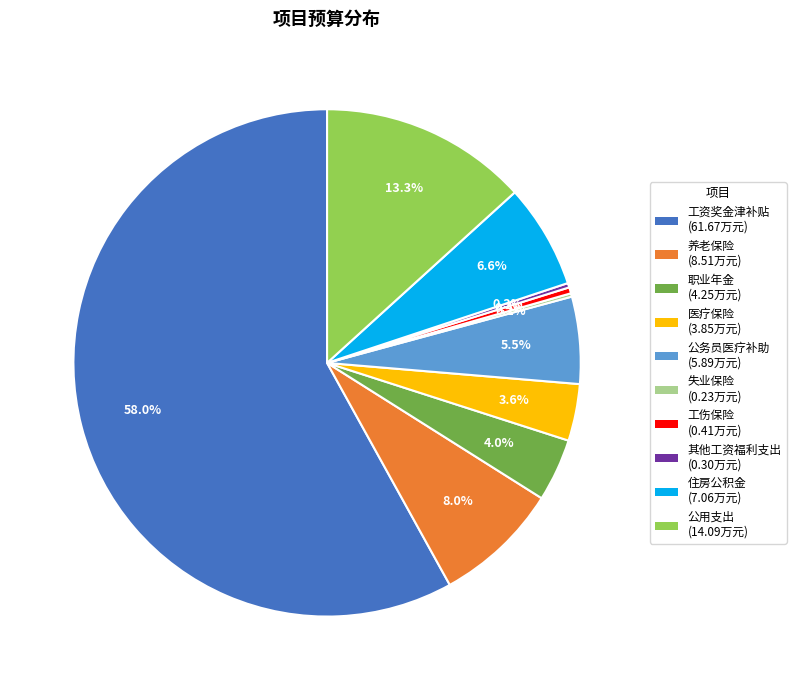

To the nearest percent, what is the average slice percentage?

10%